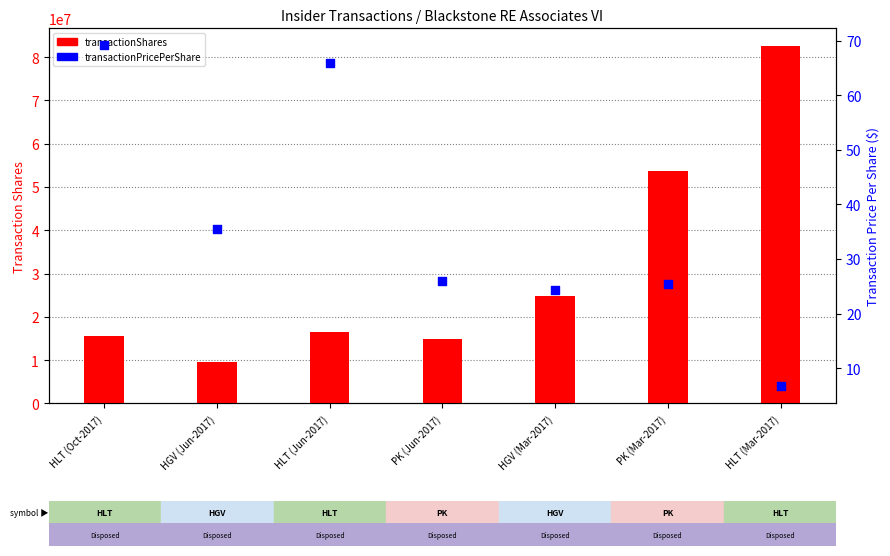

Which series contains the lowest Y value?

transactionPricePerShare